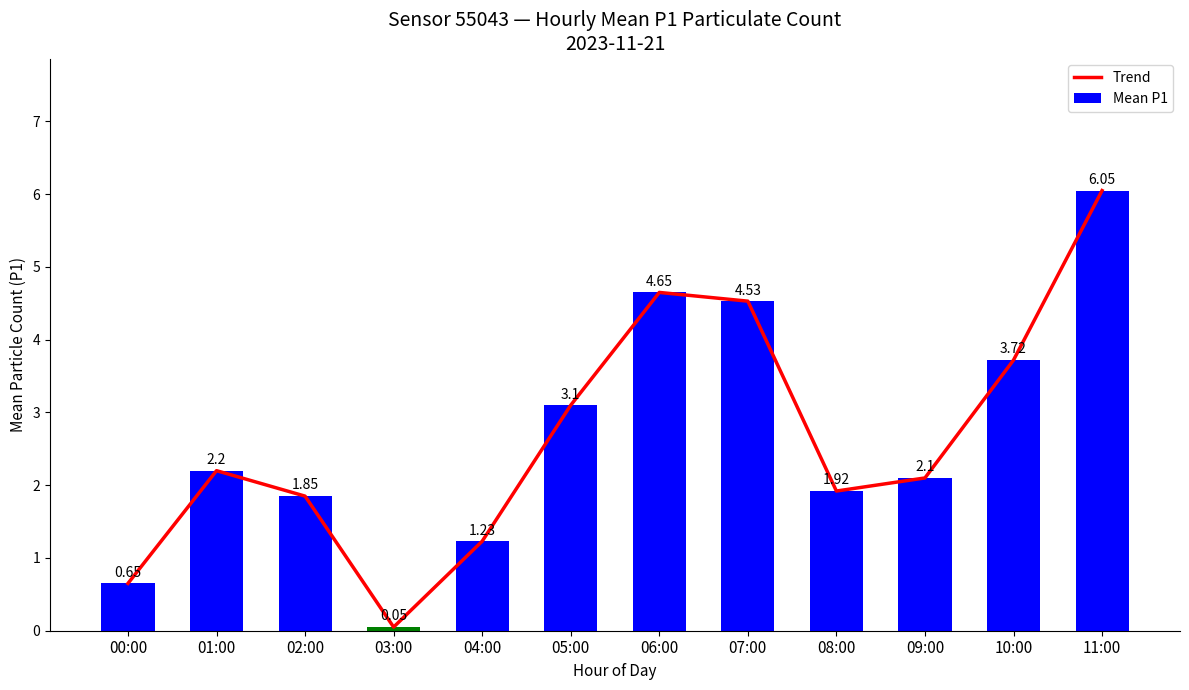

Count the number of categories in the chart.

12